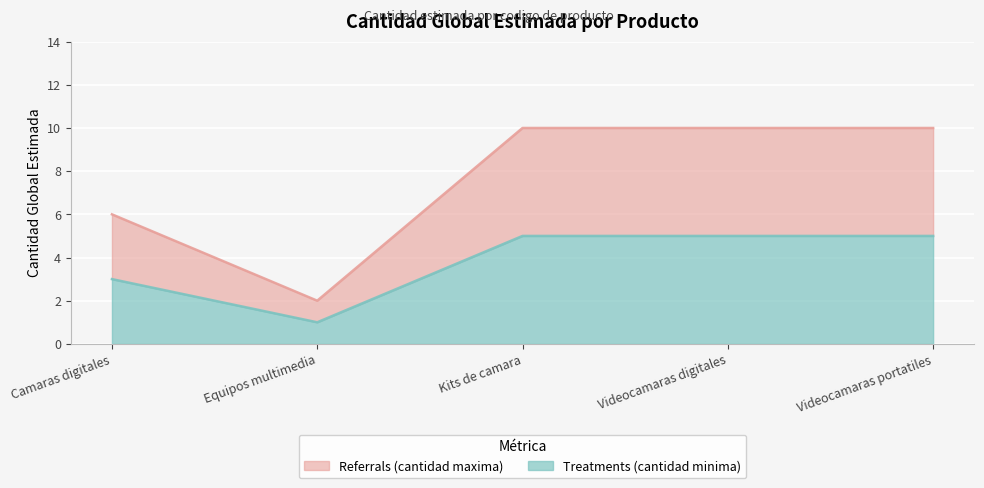

The chart shows a value of 14 at Kits de camara. True or false?

False